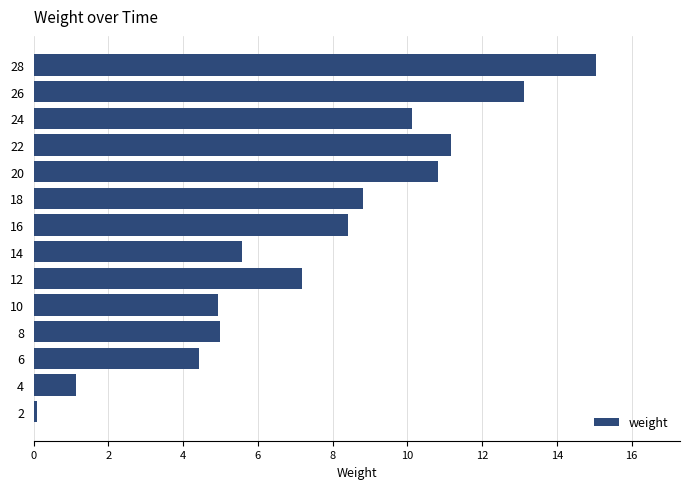

What is the difference between the values at 12 and 14?

1.6